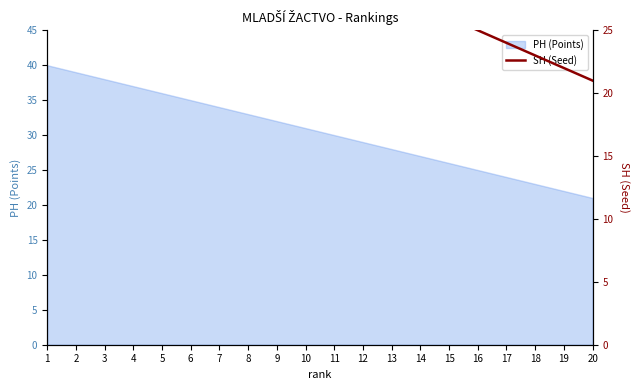

Which has a higher value, 7 or 5?

5